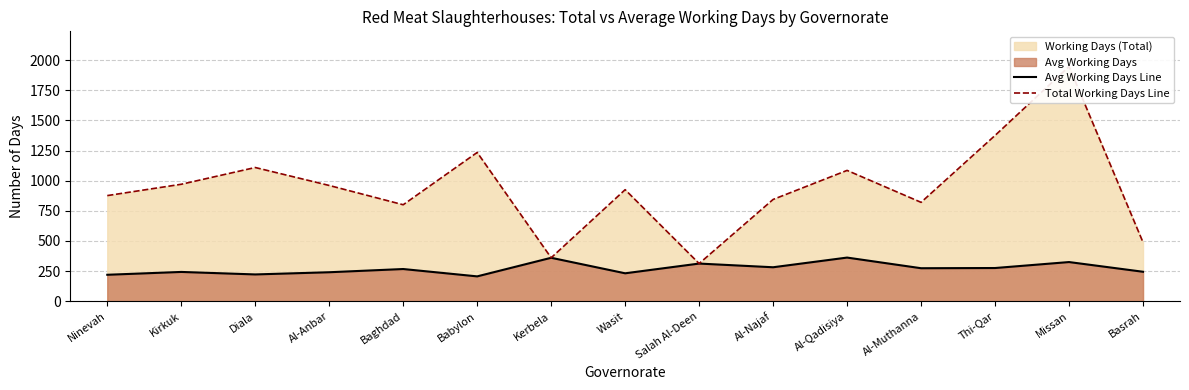

At which label is Total Working Days Line closest to 1129?

Diala